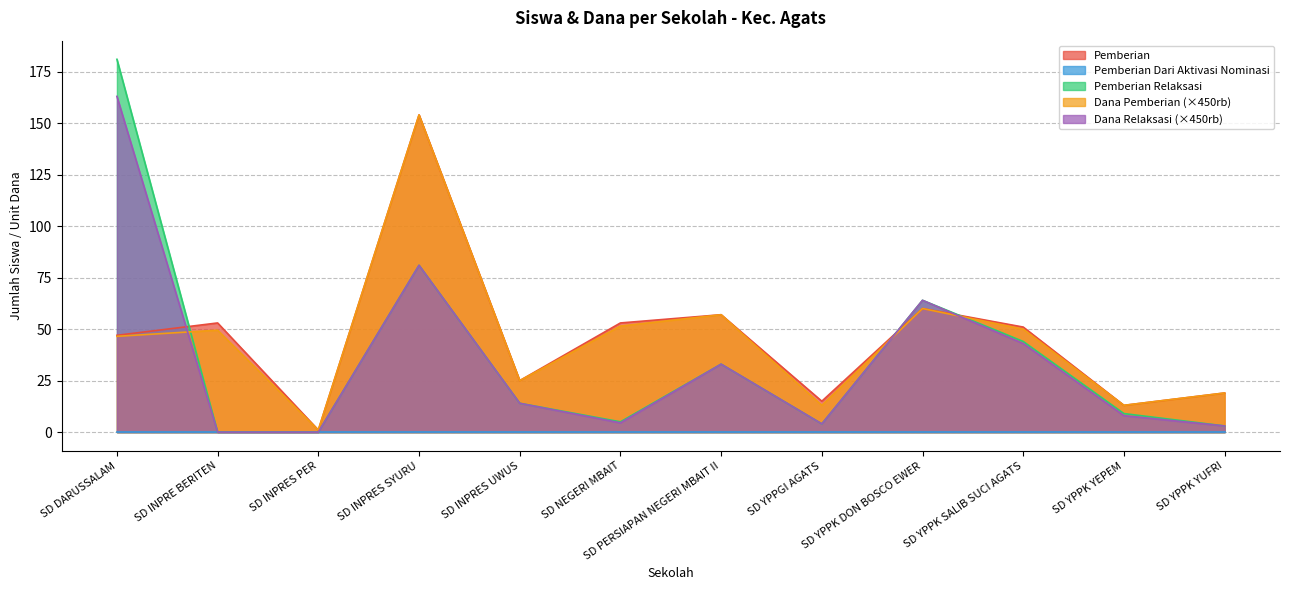

True or false: Pemberian Relaksasi has more than 0 interior local peaks.

True